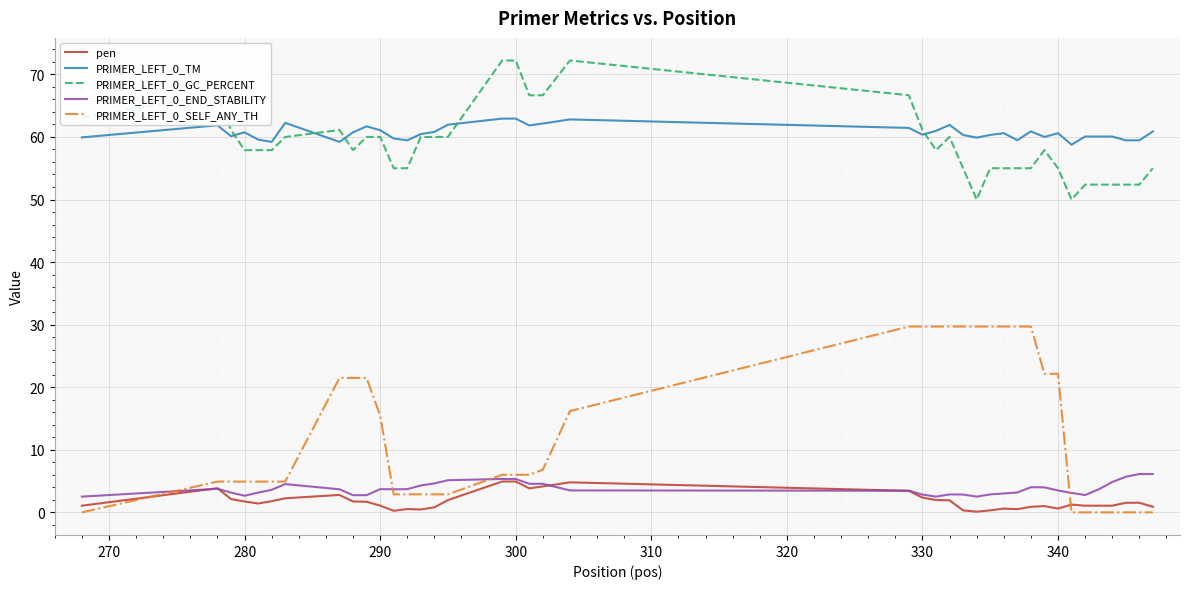

What is the lowest value of the pen series?

0.1